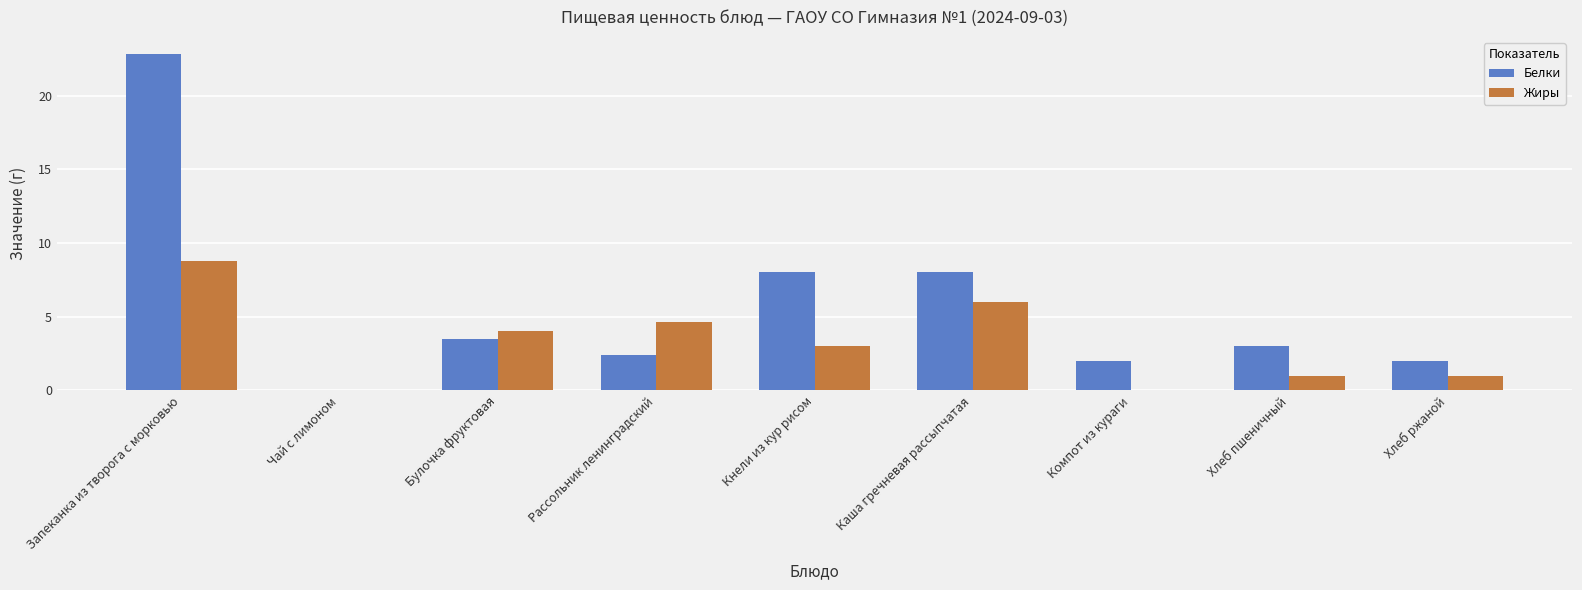

How many groups of bars are there?

9